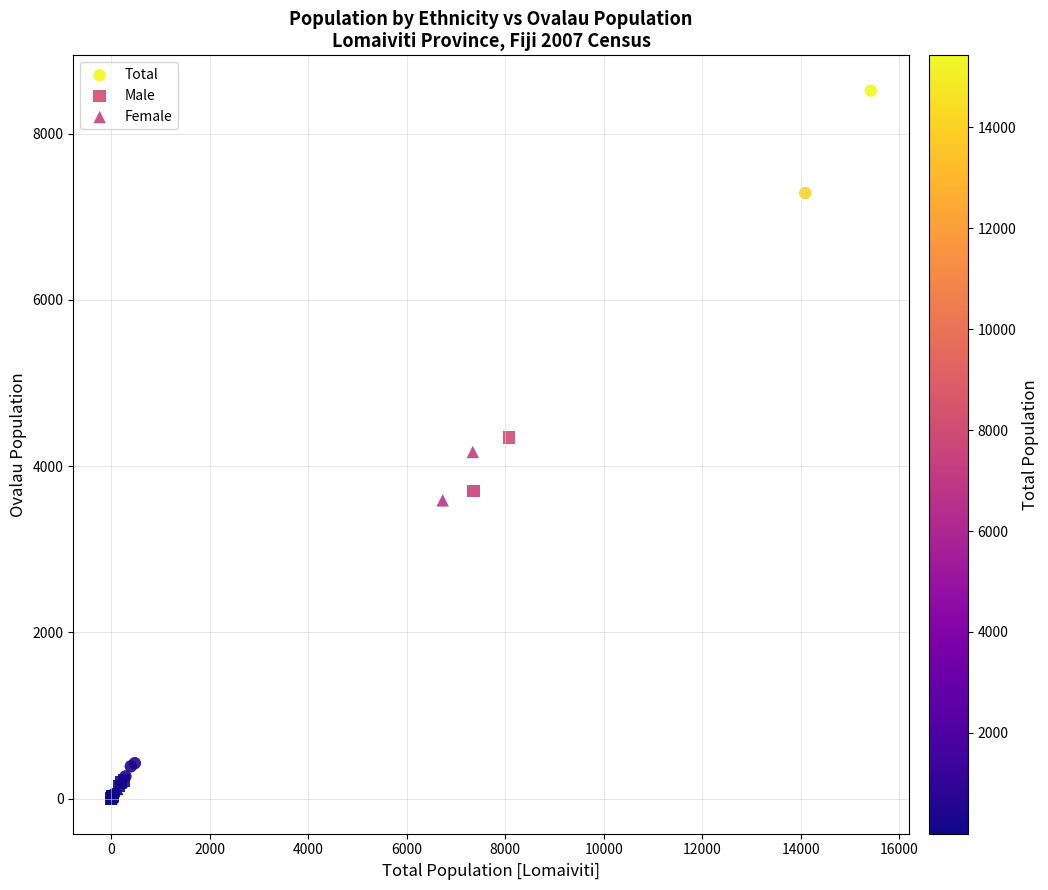

Which series has the largest Y range (max minus min)?

Total